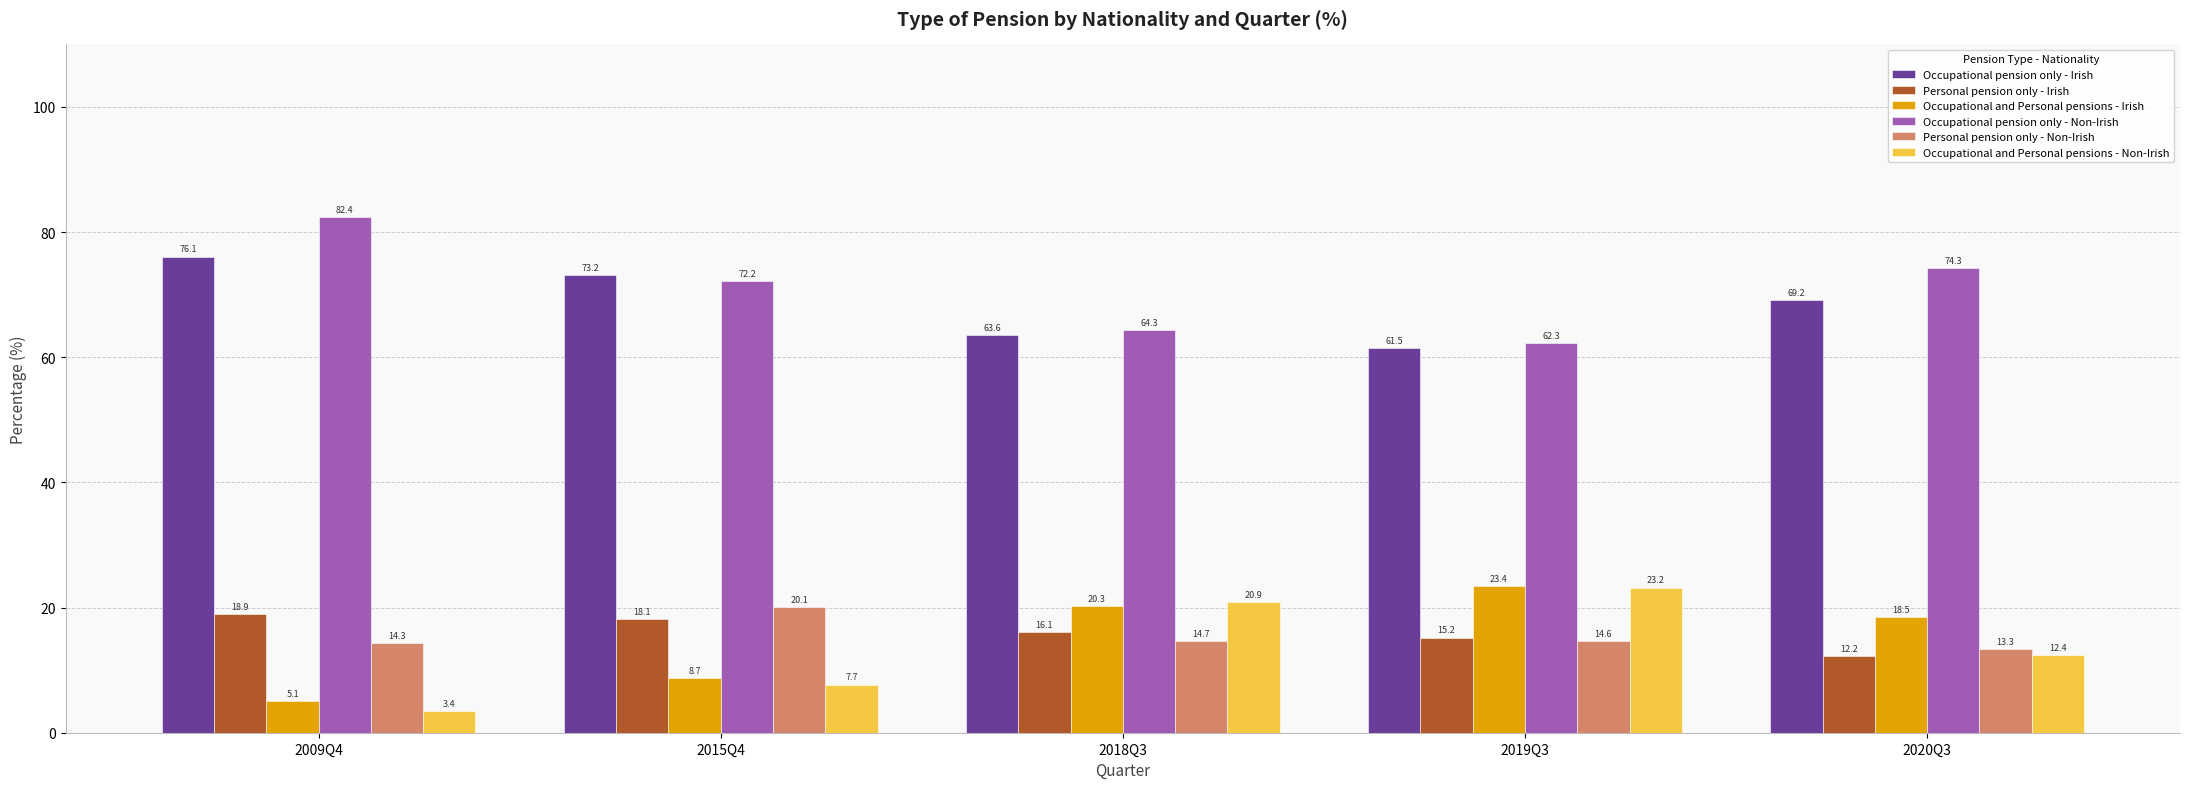

How many bars are there in each group?

6